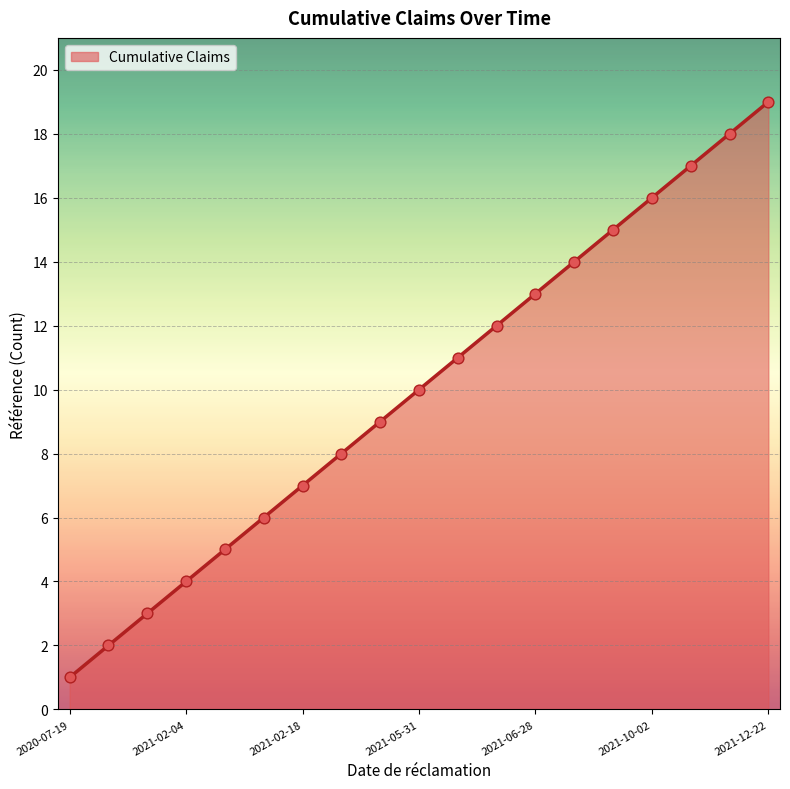

What is the maximum value shown in the chart?

19